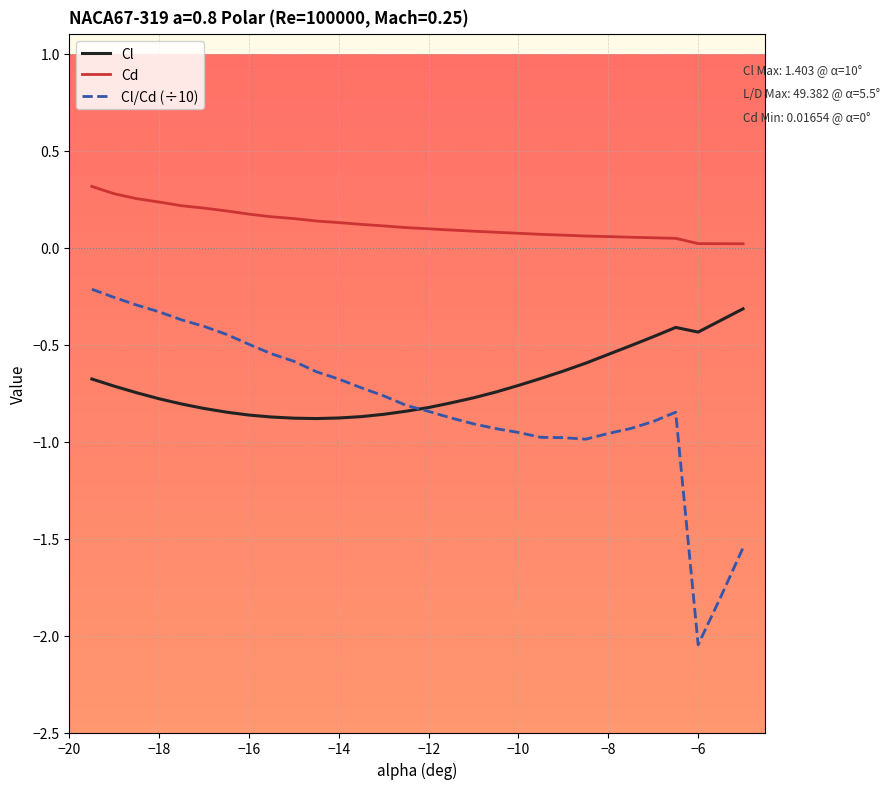

Which series has the widest spread of values?

Cl/Cd (÷10)